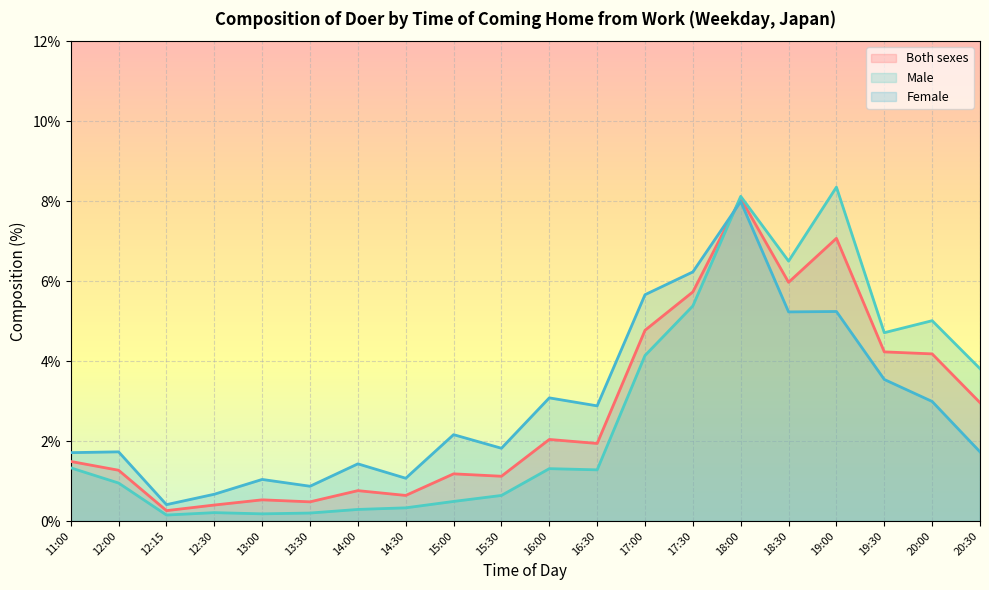

How many values in the Male series exceed 1?

11